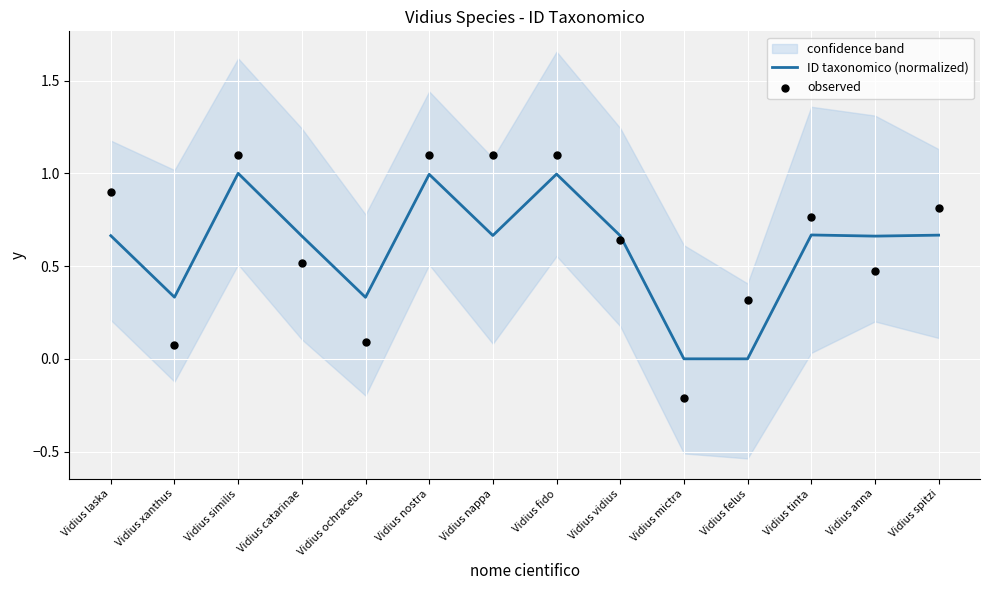

Which series reaches the minimum Y coordinate?

observed